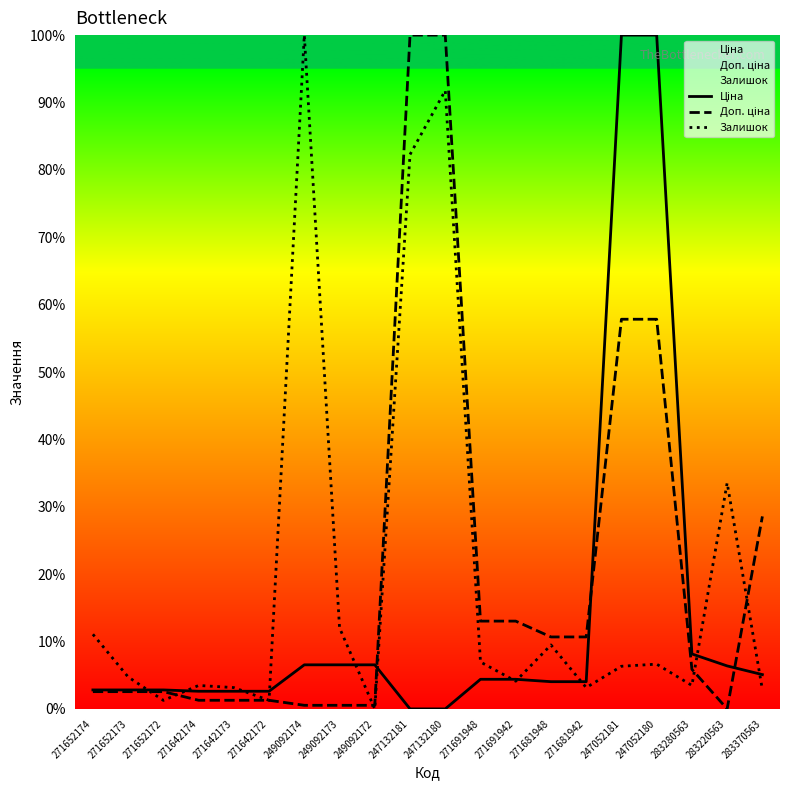

Which category has the lowest value in the Залишок series?

249092172